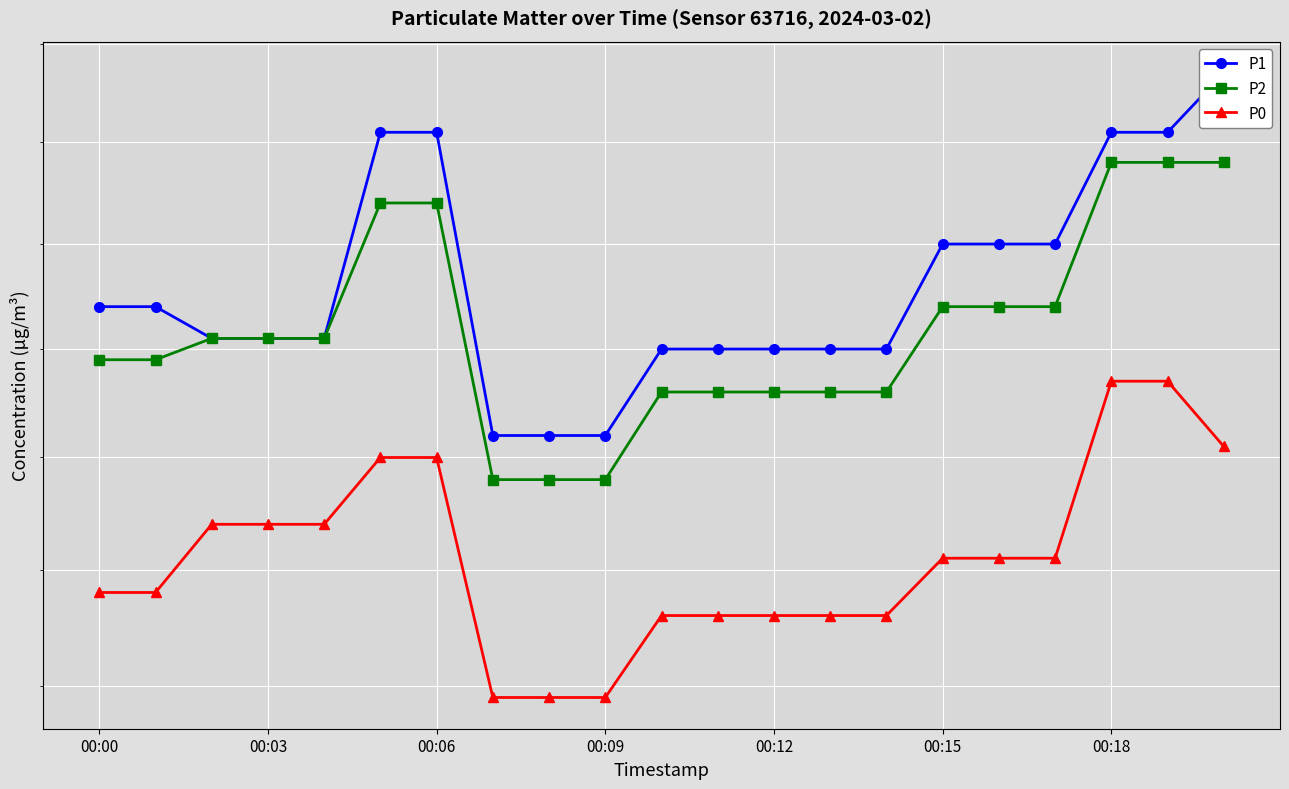

What is the smallest value displayed?

27.9